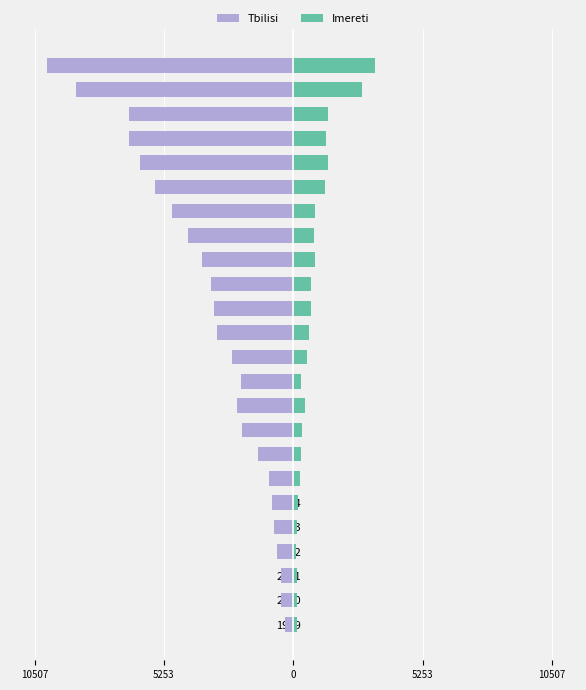

How many groups of bars are there?

24